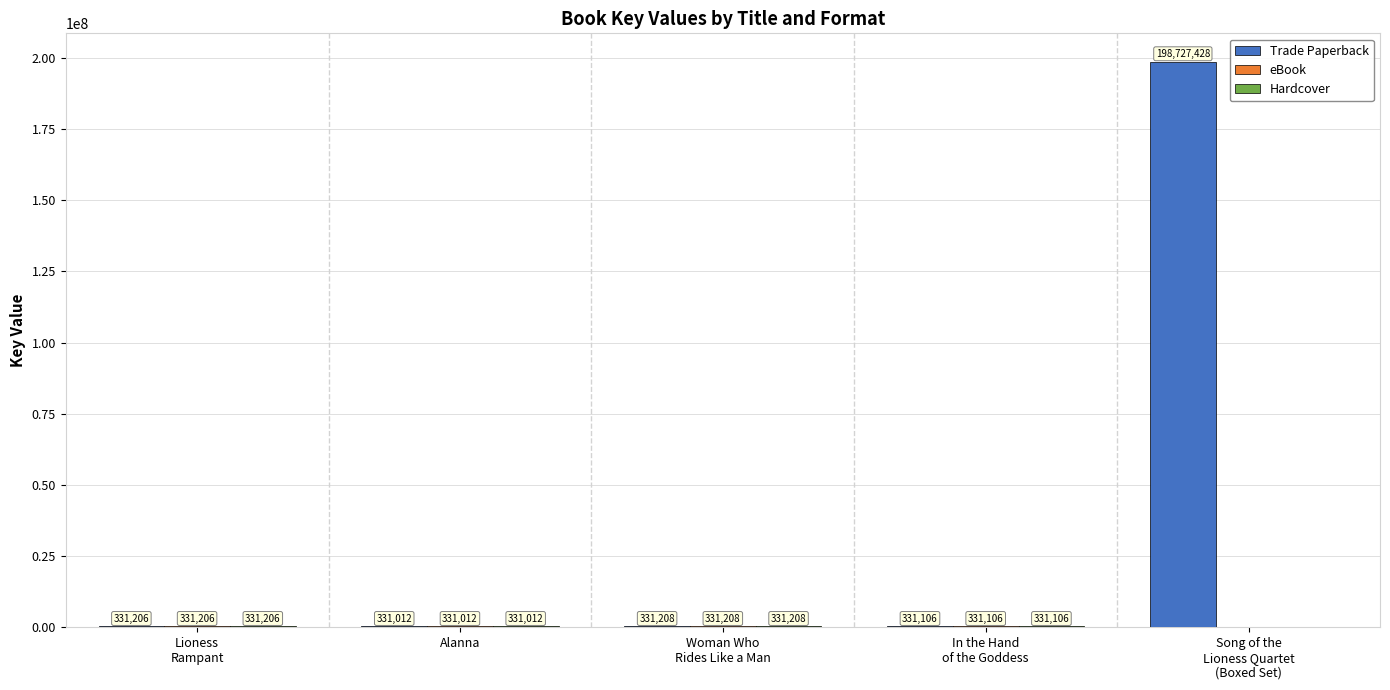

What is the maximum value shown in the chart?

198727428